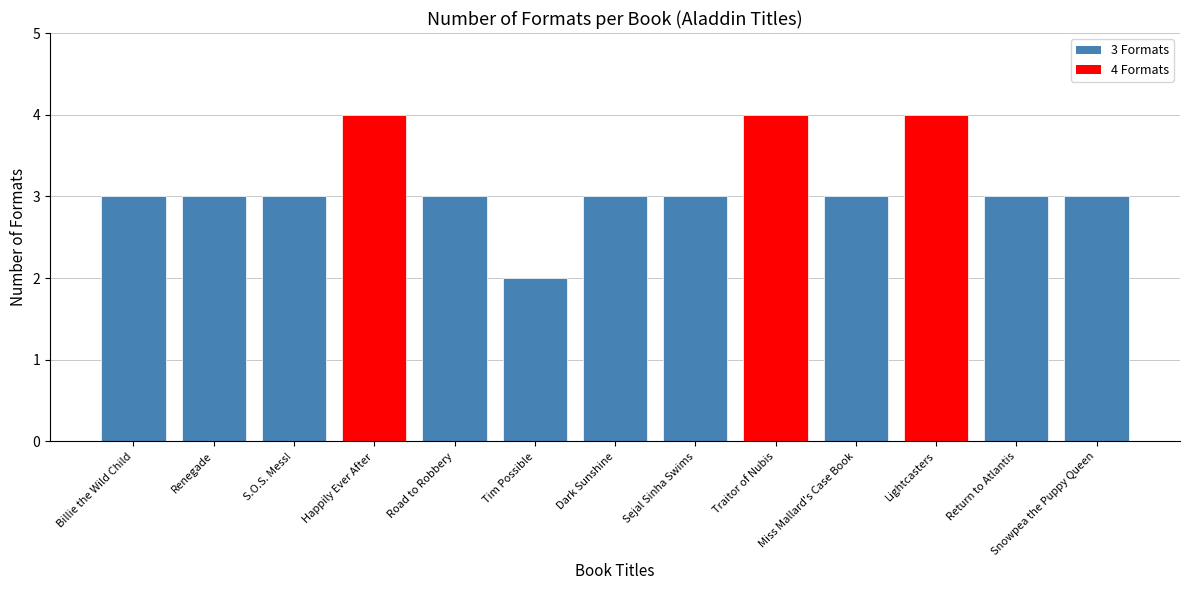

What is the label of the 9th bar from the left?

Traitor of Nubis